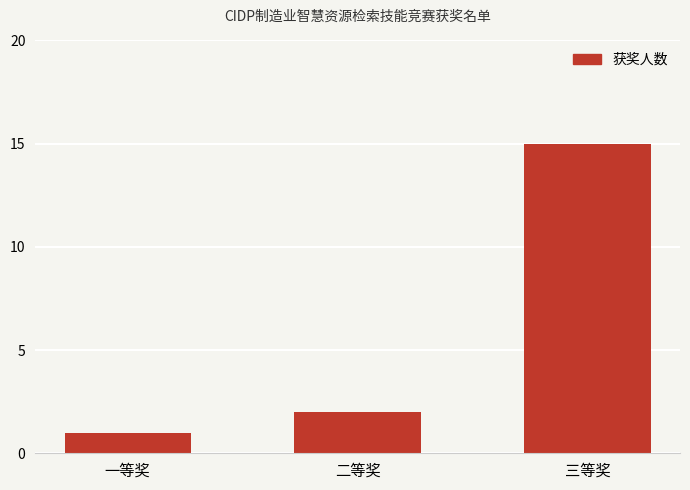

What is the minimum value shown in the chart?

1